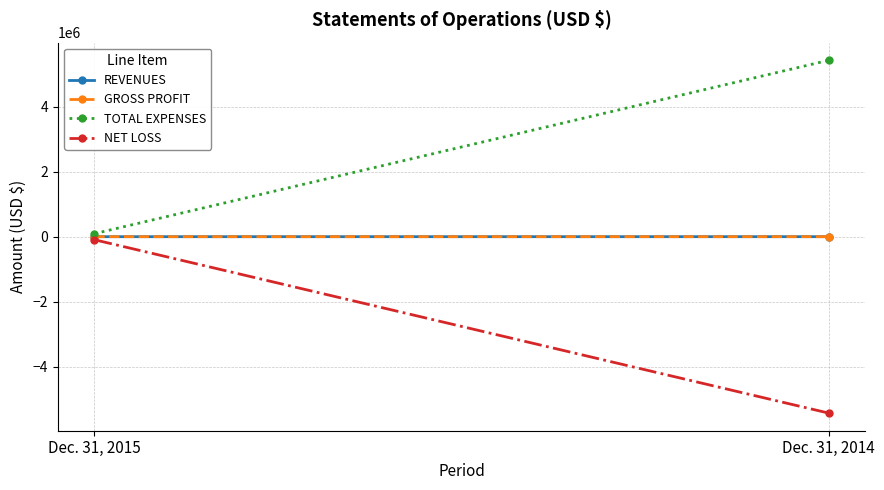

The value of NET LOSS at Dec. 31, 2015 is -146547. True or false?

False